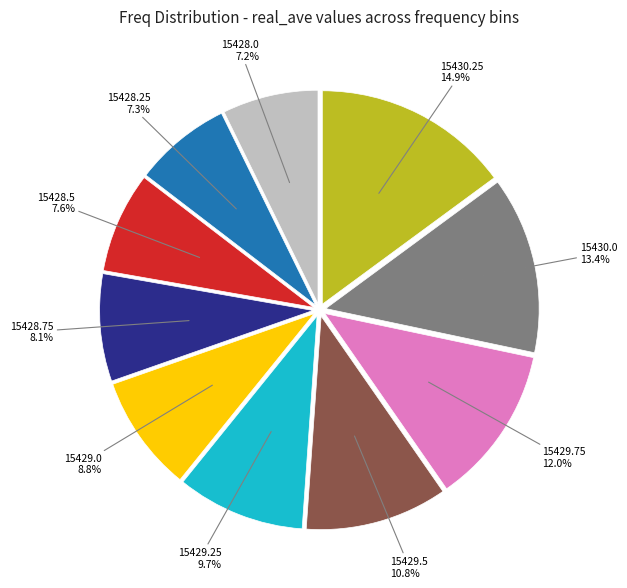

Is there a majority slice in this chart?

No